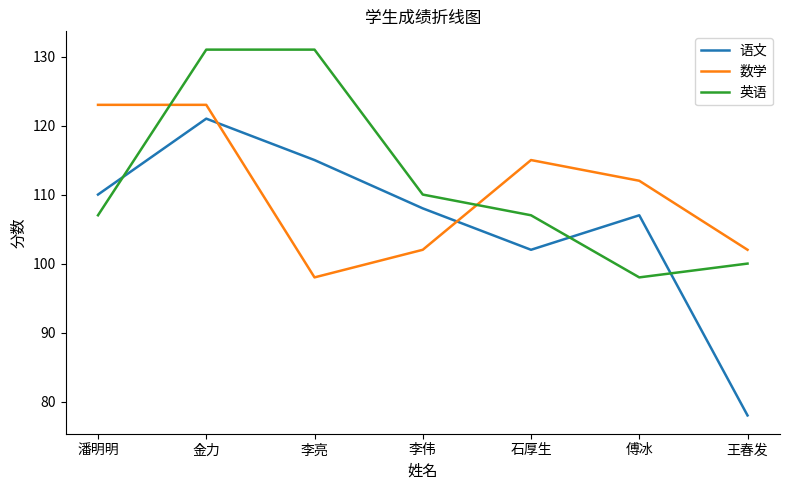

Between which two adjacent categories do 英语 and 数学 first intersect?

潘明明 and 金力